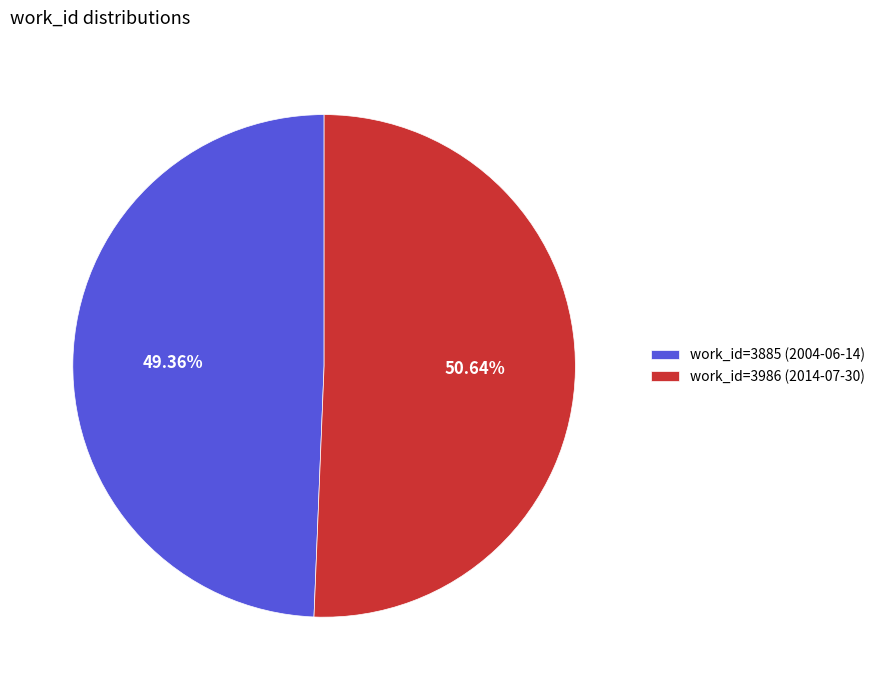

What is the ratio of the value at work_id=3885 (2004-06-14) to the value at work_id=3986 (2014-07-30)?

1.0